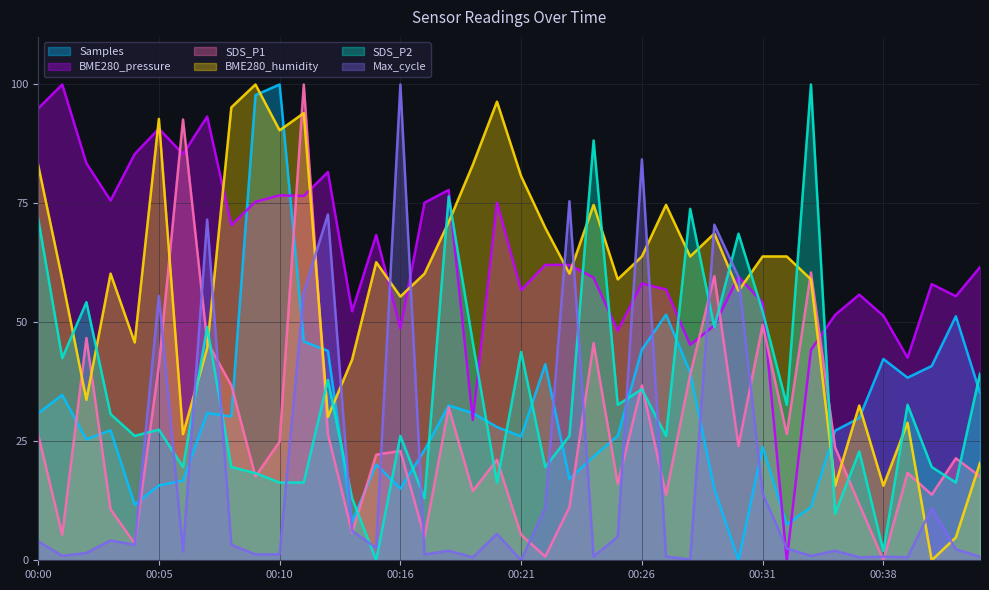

What is the difference between the second highest and minimum values in the BME280_humidity series?

96.4